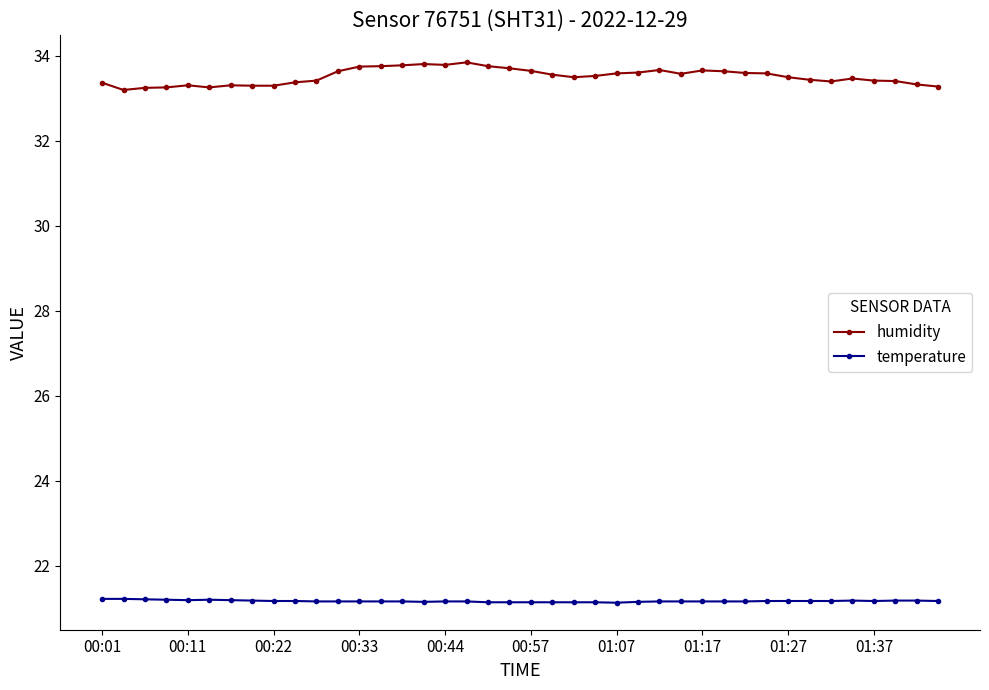

What is the difference between the maximum and minimum values in the temperature series?

0.1